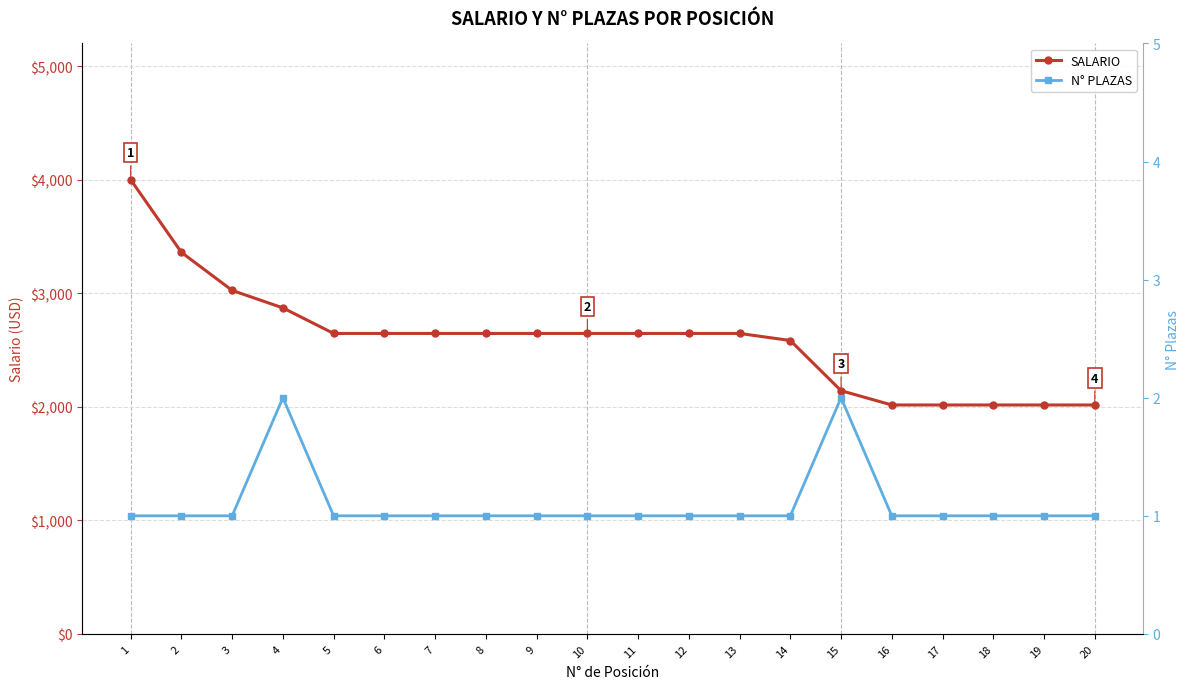

How many lines are shown in the chart?

2